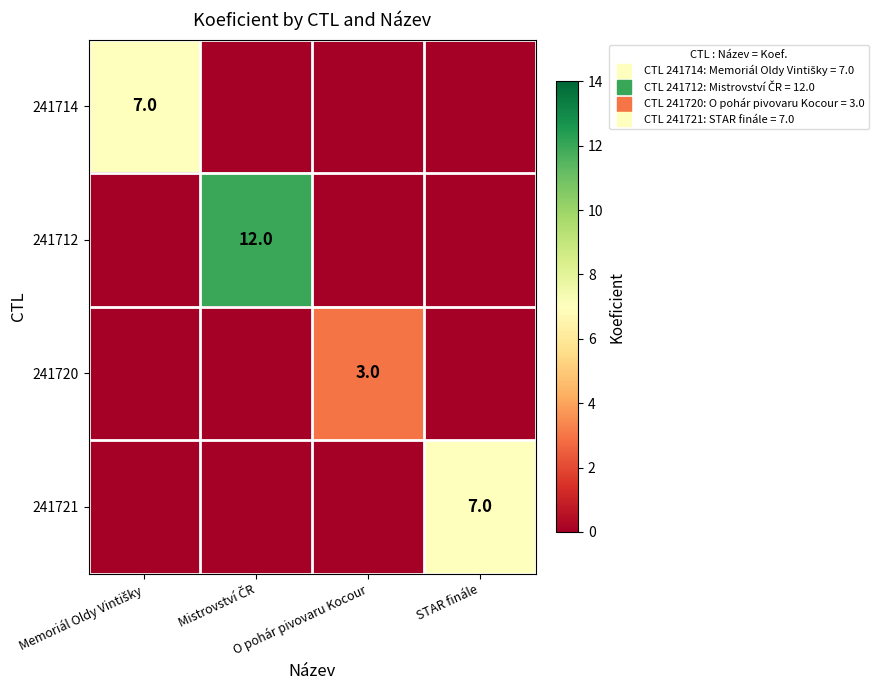

Between Memoriál Oldy Vintišky and Mistrovství ČR, which is larger?

Memoriál Oldy Vintišky